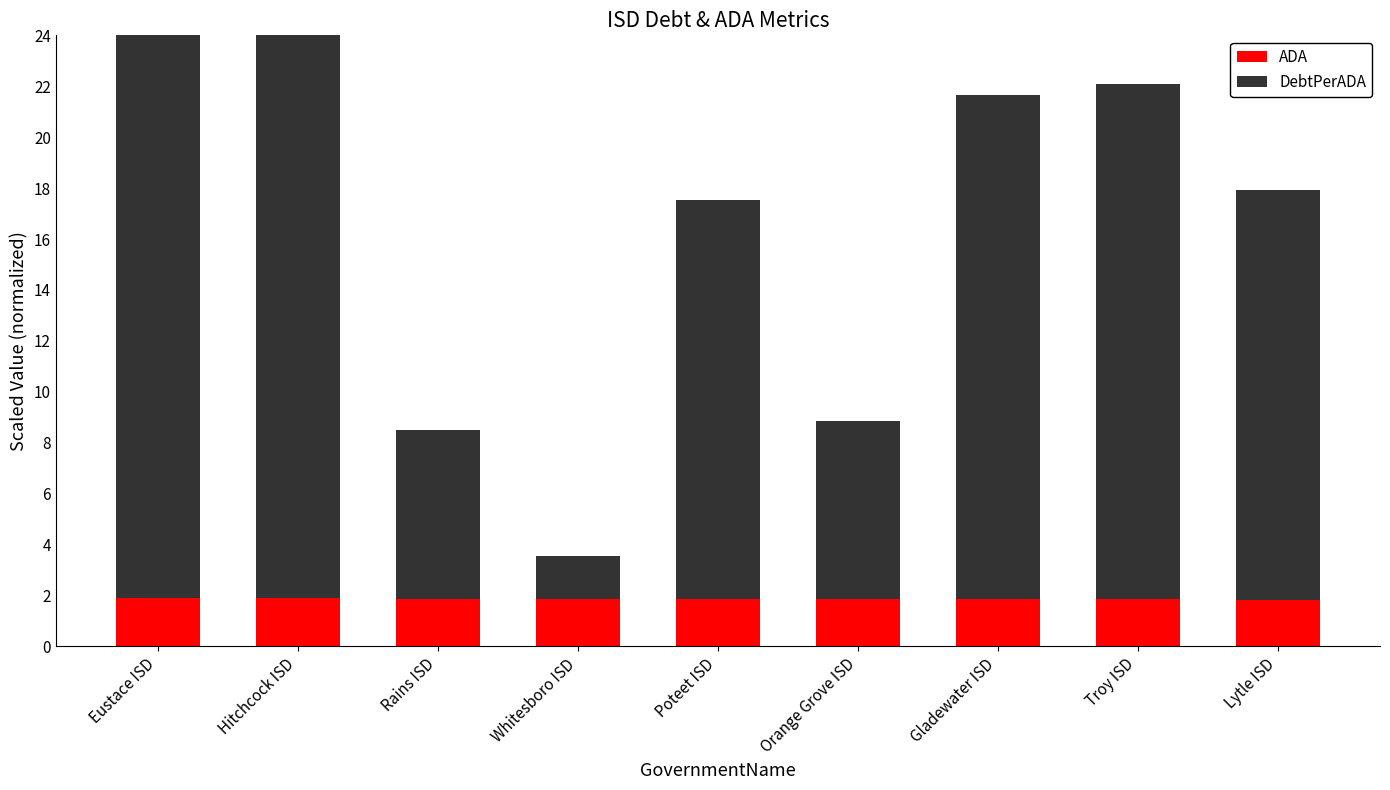

The DebtPerADA series shows 15.7 at Poteet ISD. True or false?

True